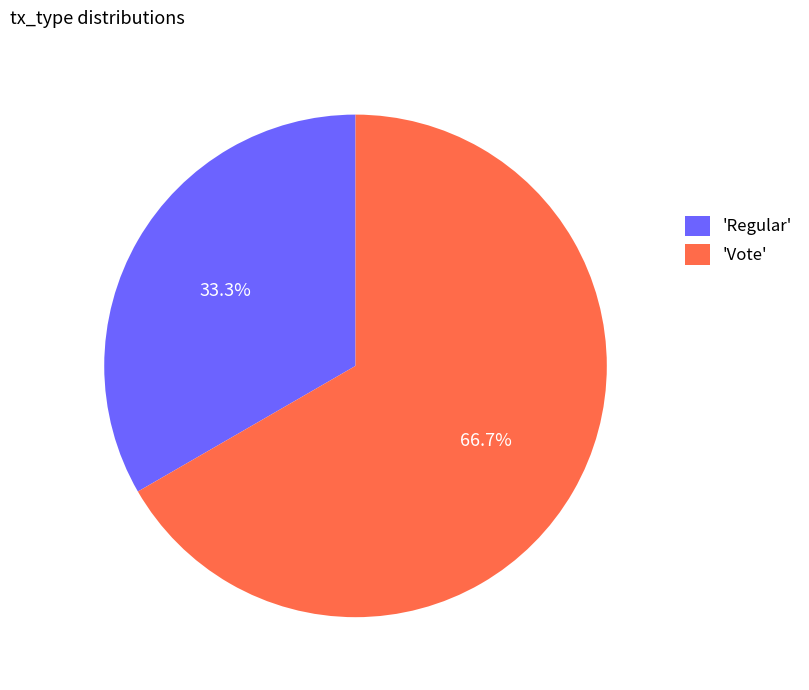

What is the smallest slice in the pie chart?

'Regular'